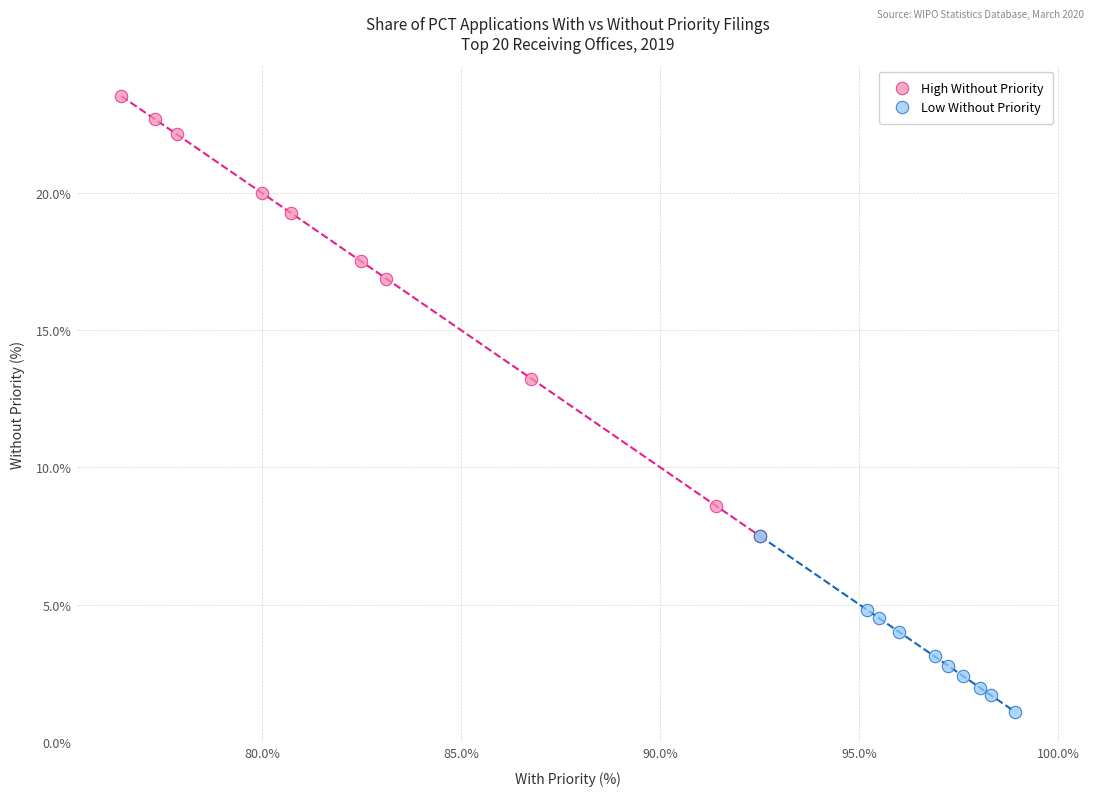

Which series reaches the minimum Y coordinate?

Low Without Priority